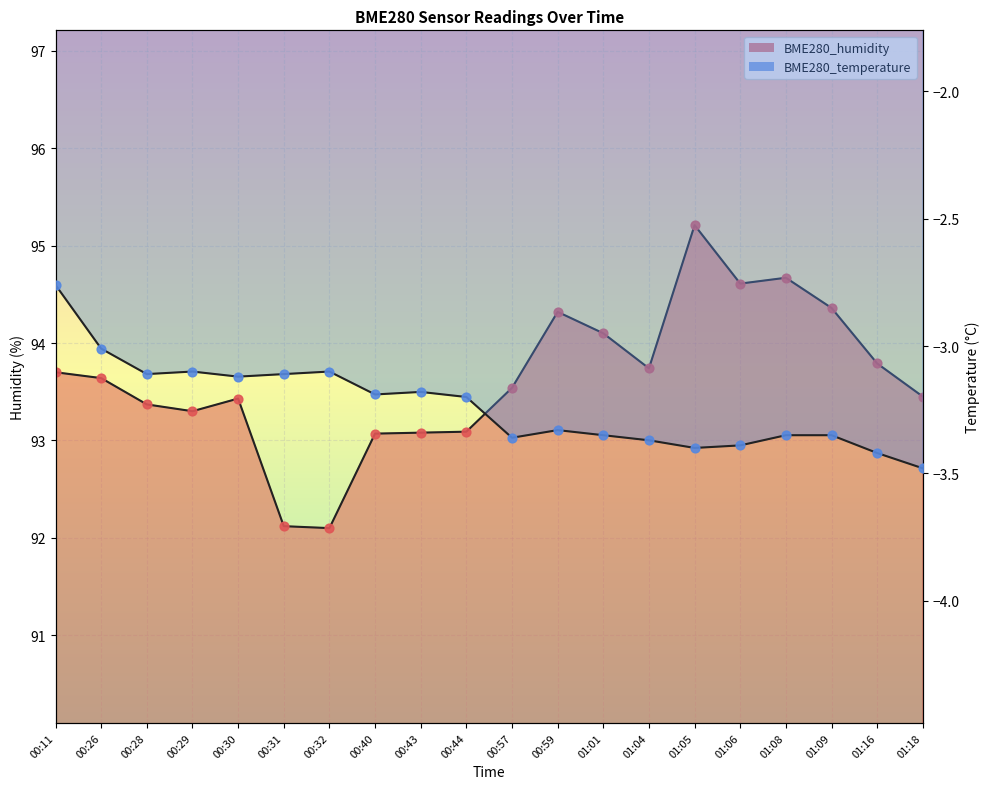

Which series has the widest spread of Y values?

BME280_humidity